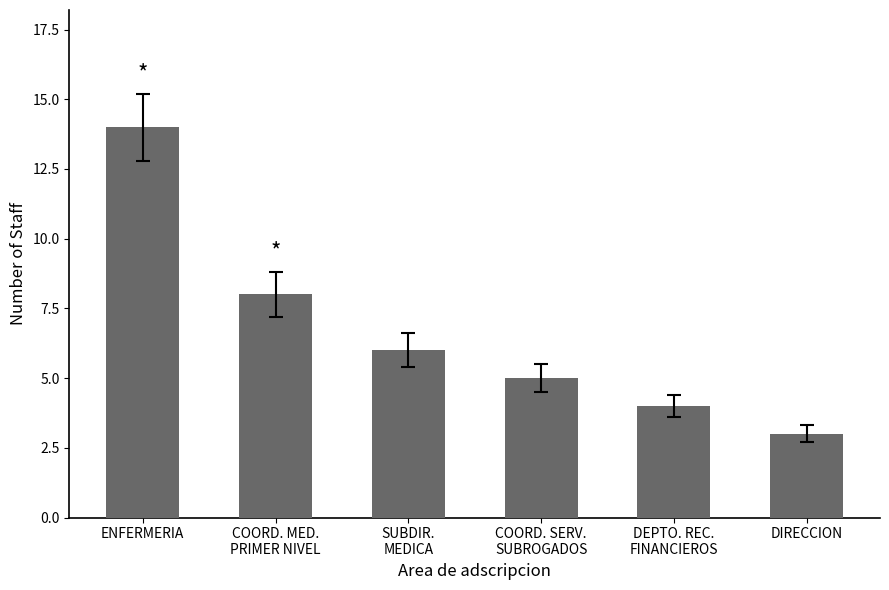

The value at ENFERMERIA is 21. True or false?

False